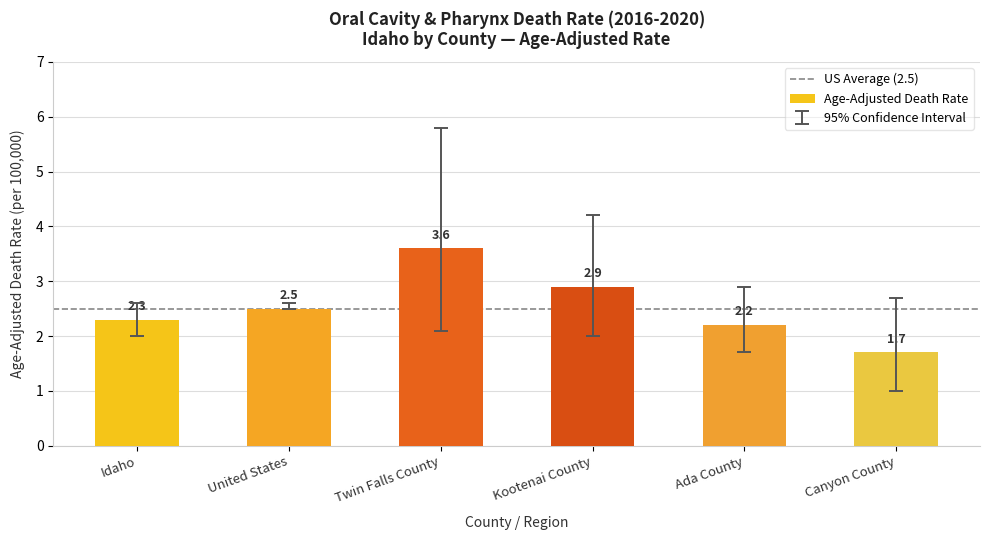

What position from the left is Ada County?

5